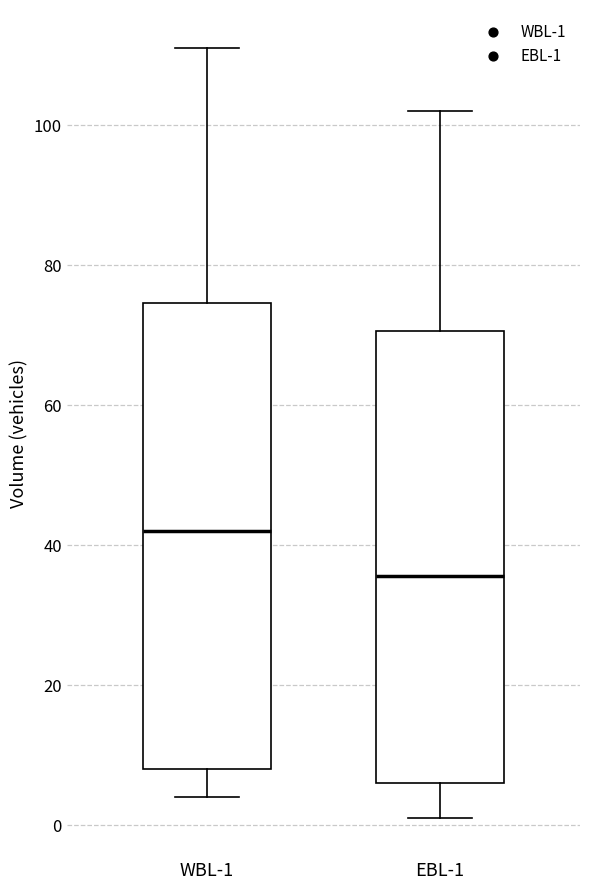

Comparing the boxes themselves (not the whiskers), which one is the tallest?

WBL-1